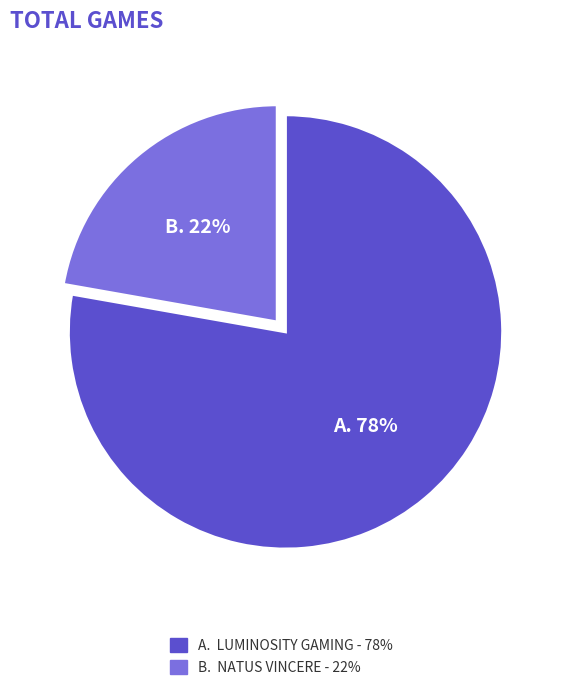

To the nearest percent, what is the average slice percentage?

50%